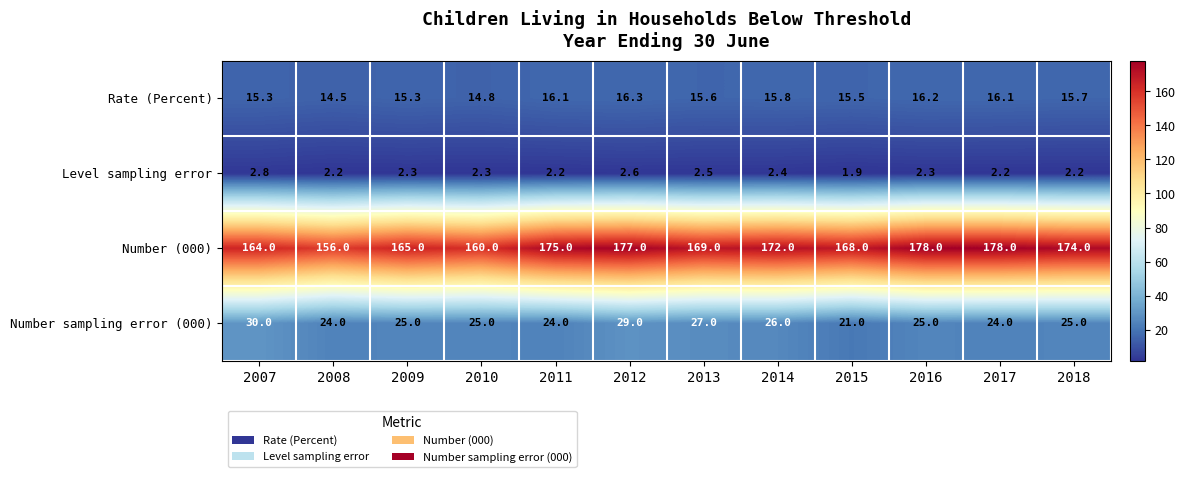

Rank the series at 2010 from highest to lowest value.

Number (000), Number sampling error (000), Rate (Percent), Level sampling error